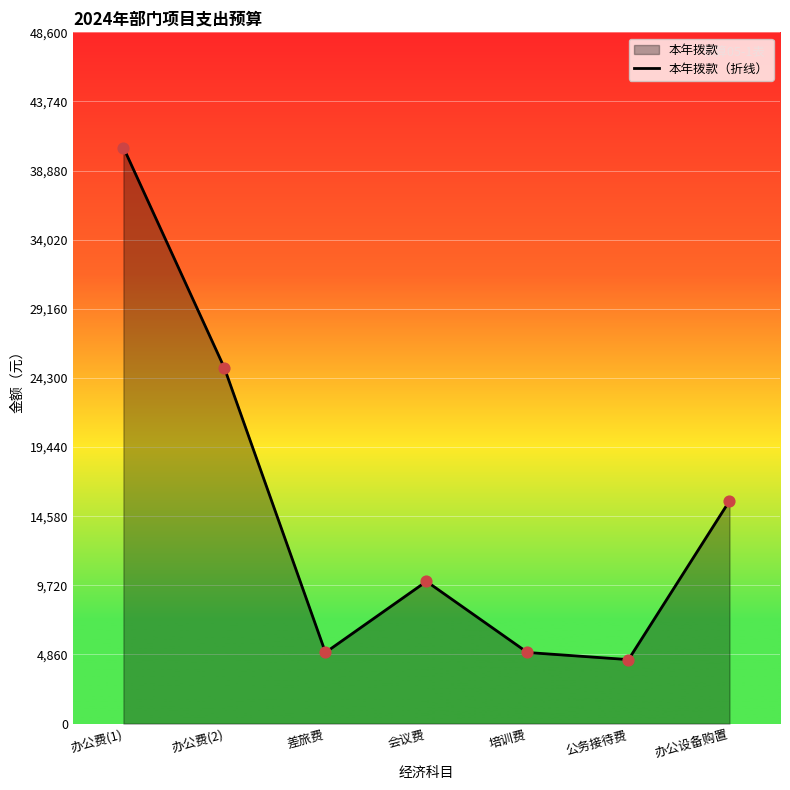

Approximately how many times larger is the value at 差旅费 compared to 培训费?

1.0